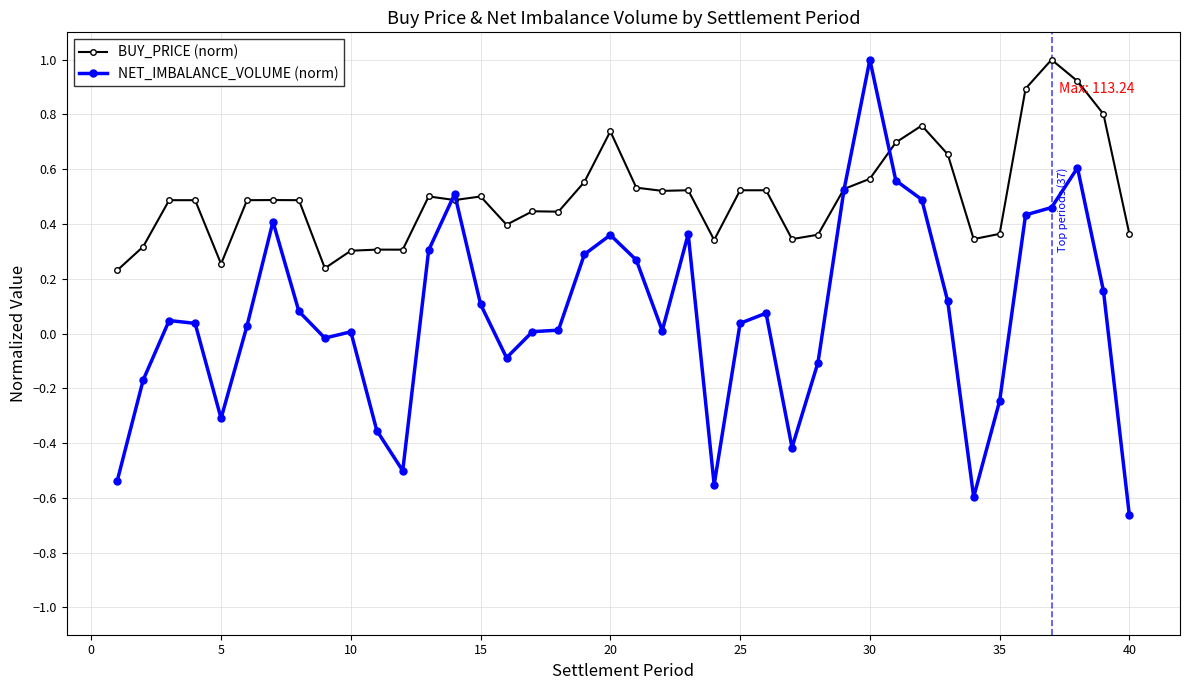

Does the chart display data point markers on the line(s)?

Yes